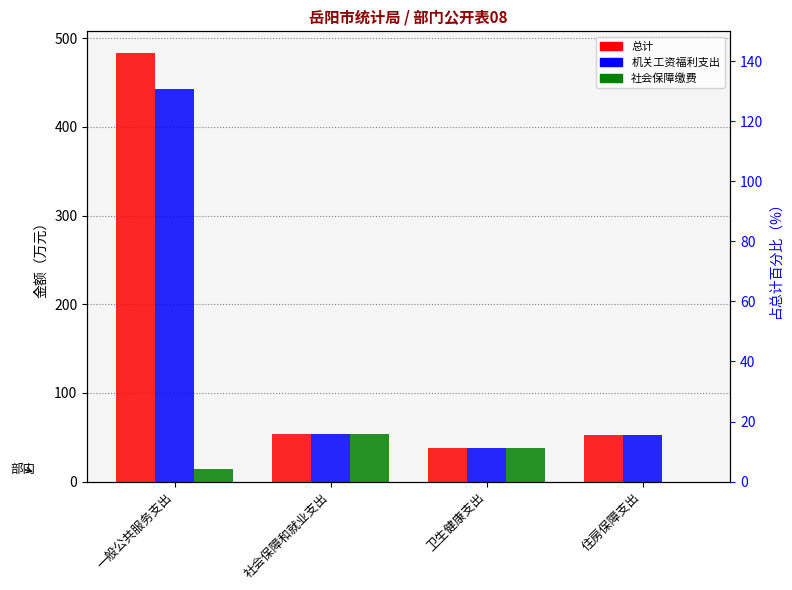

What are all the series names shown in the legend?

总计, 机关工资福利支出, 社会保障缴费